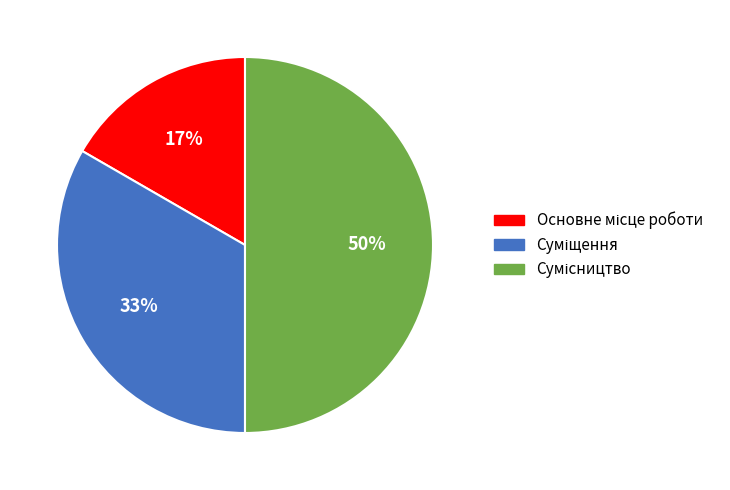

How many segments does this pie chart have?

3